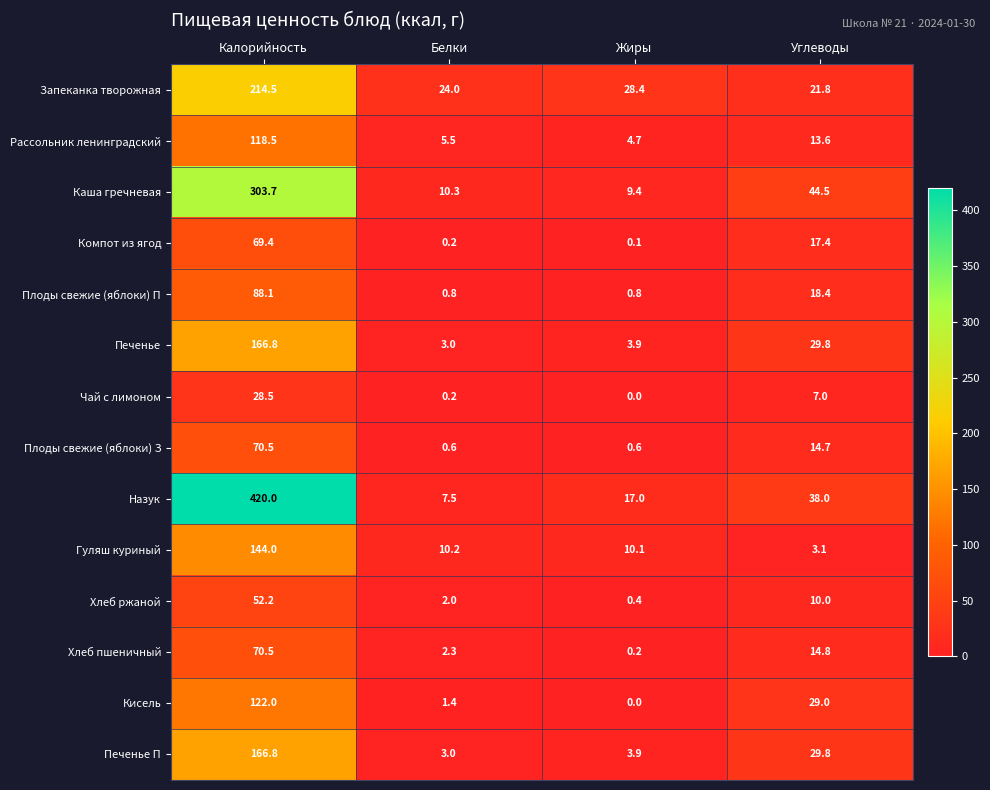

The value of Плоды свежие (яблоки) З at Калорийность is 70.5. True or false?

True